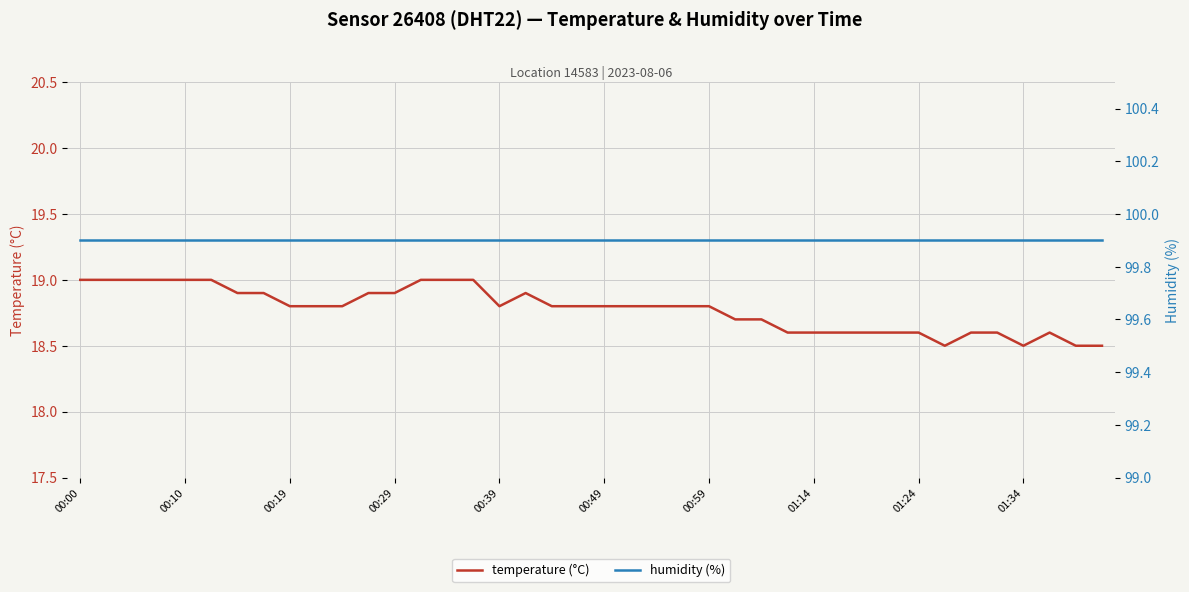

Is this an area chart (filled region under the line)?

No